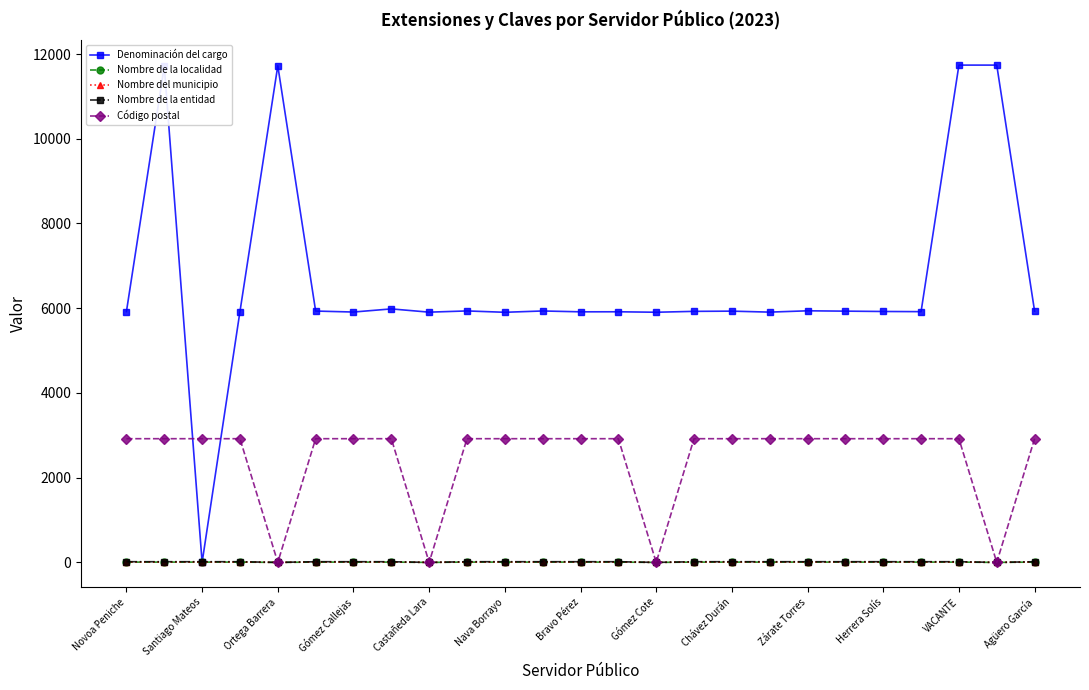

What is the difference between the maximum and minimum values in the Denominación del cargo series?

11739